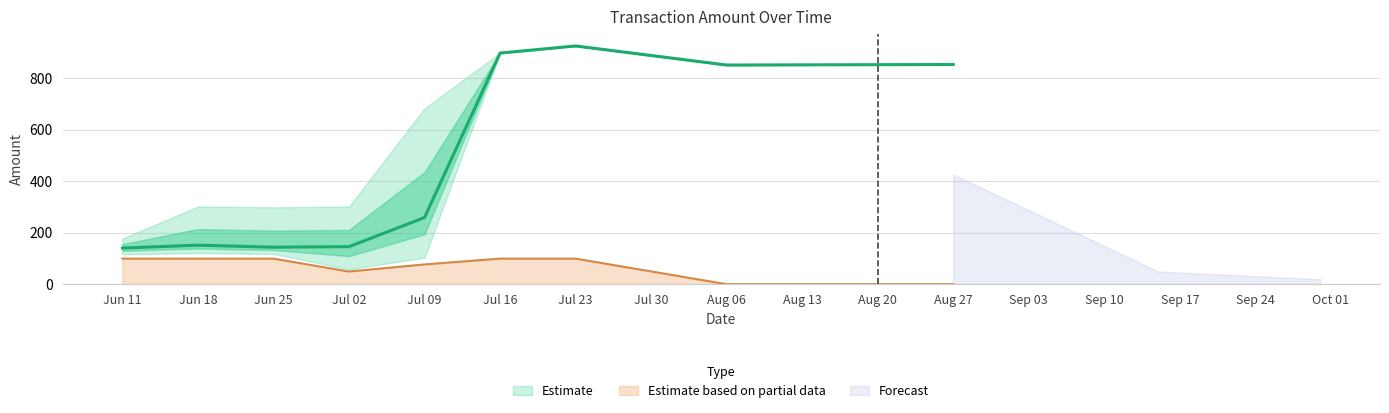

What is the maximum value for Estimate based on partial data?

100.0